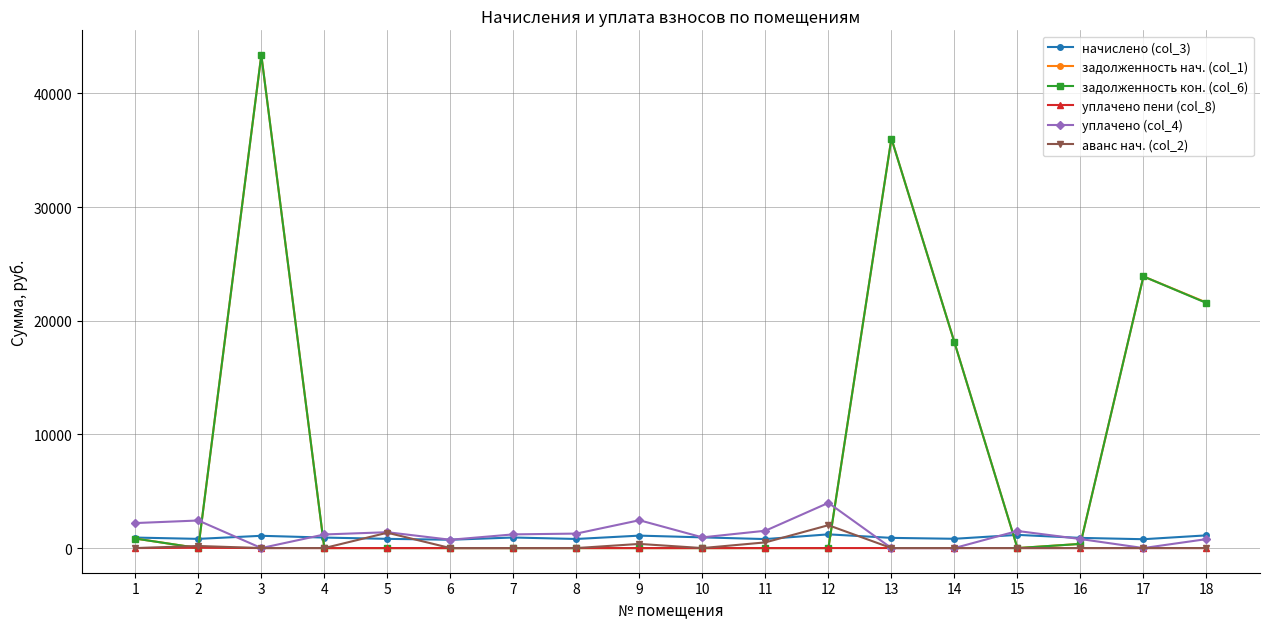

True or false: задолженность кон. (col_6) has more than 1 points higher than both neighbors.

True